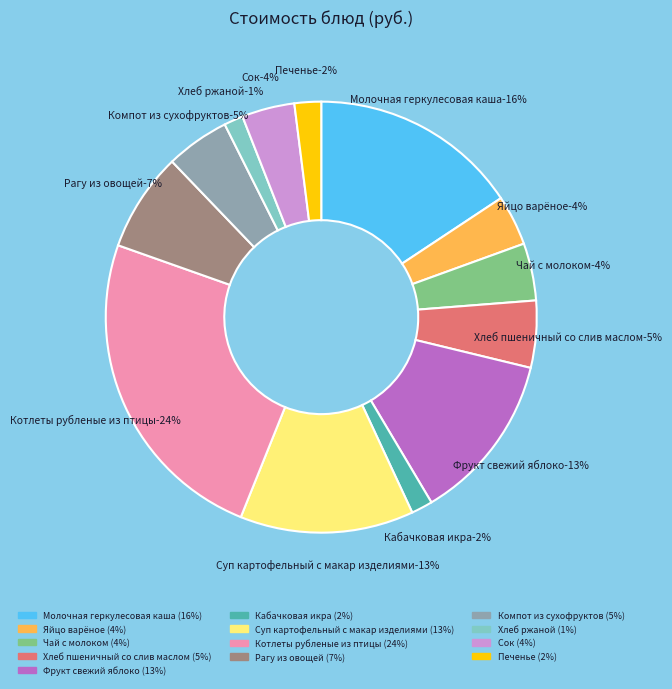

To the nearest percent, what is the average slice percentage?

8%